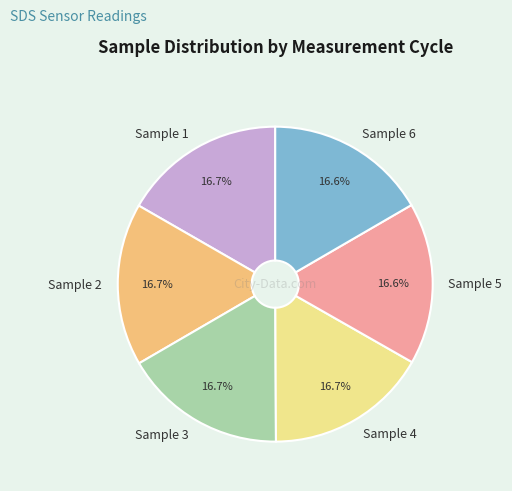

Does Sample 5 represent more than half of the total?

No